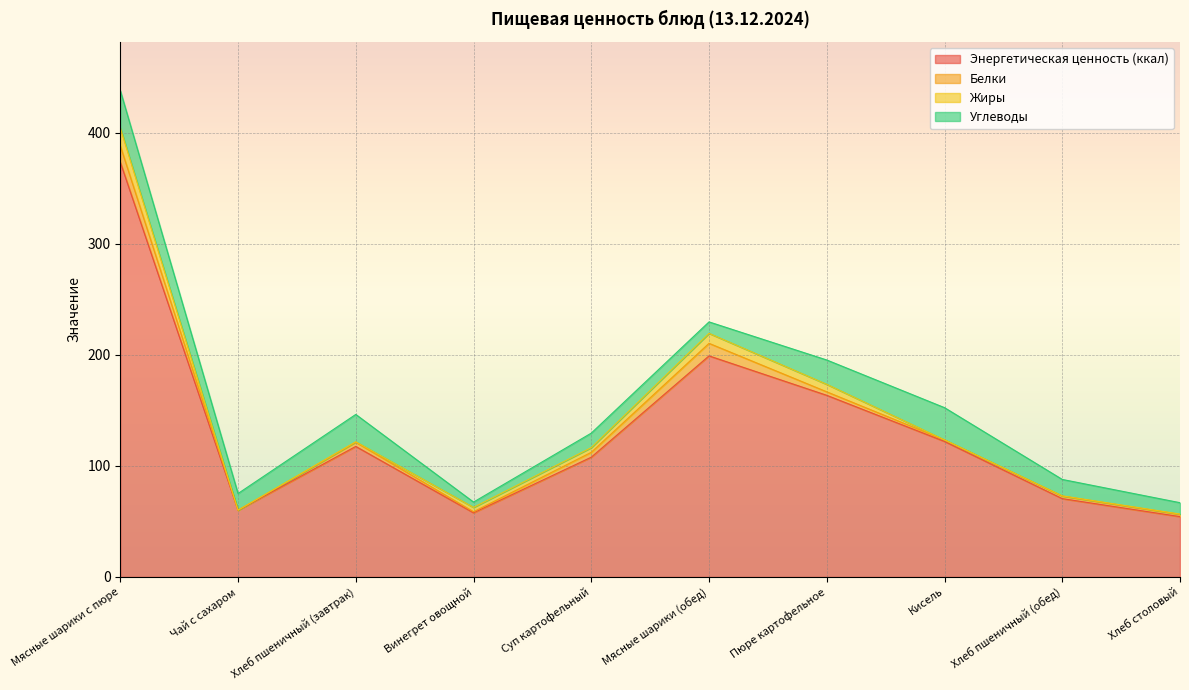

What is the difference between the maximum and minimum values in the Жиры series?

16.2